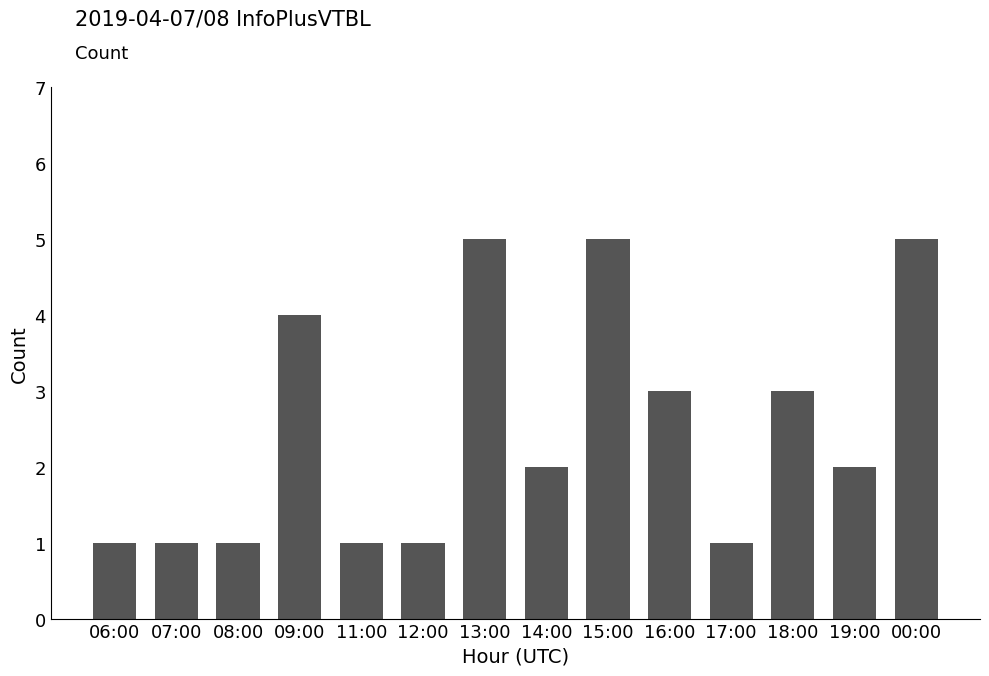

What is the difference between the maximum and minimum values?

4